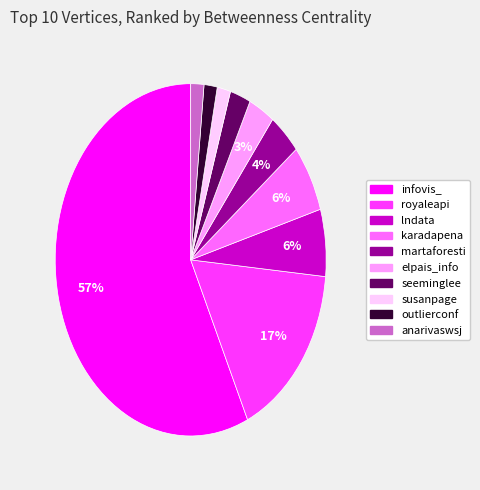

What percentage is the martaforesti slice, to the nearest percent?

4%